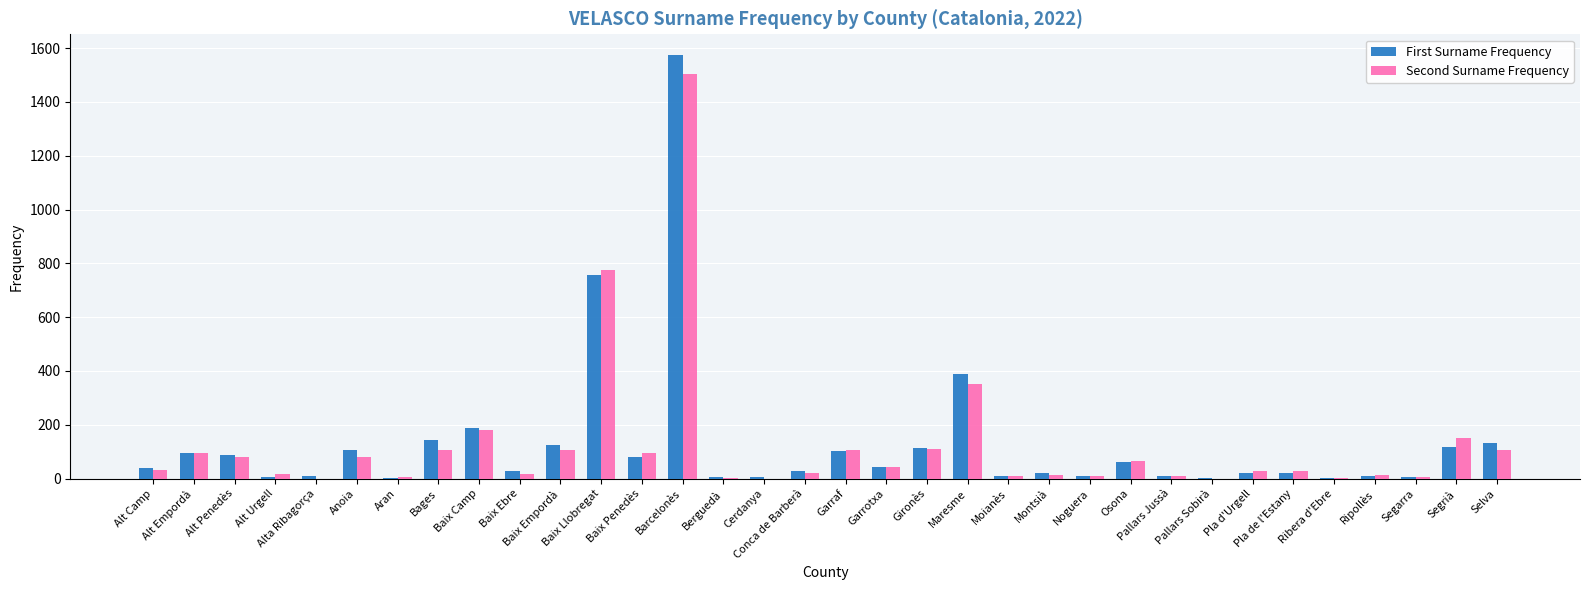

Which series changed the most between Garraf and Pla de l'Estany?

First Surname Frequency